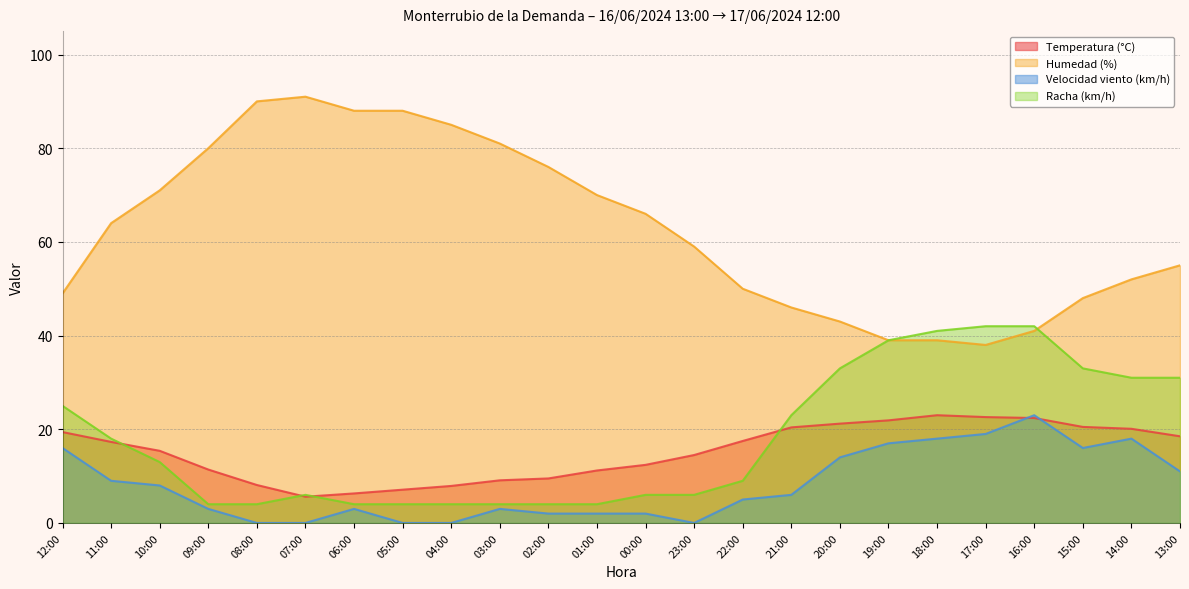

Rank the series at 12:00 from highest to lowest value.

Humedad (%), Racha (km/h), Temperatura (°C), Velocidad viento (km/h)